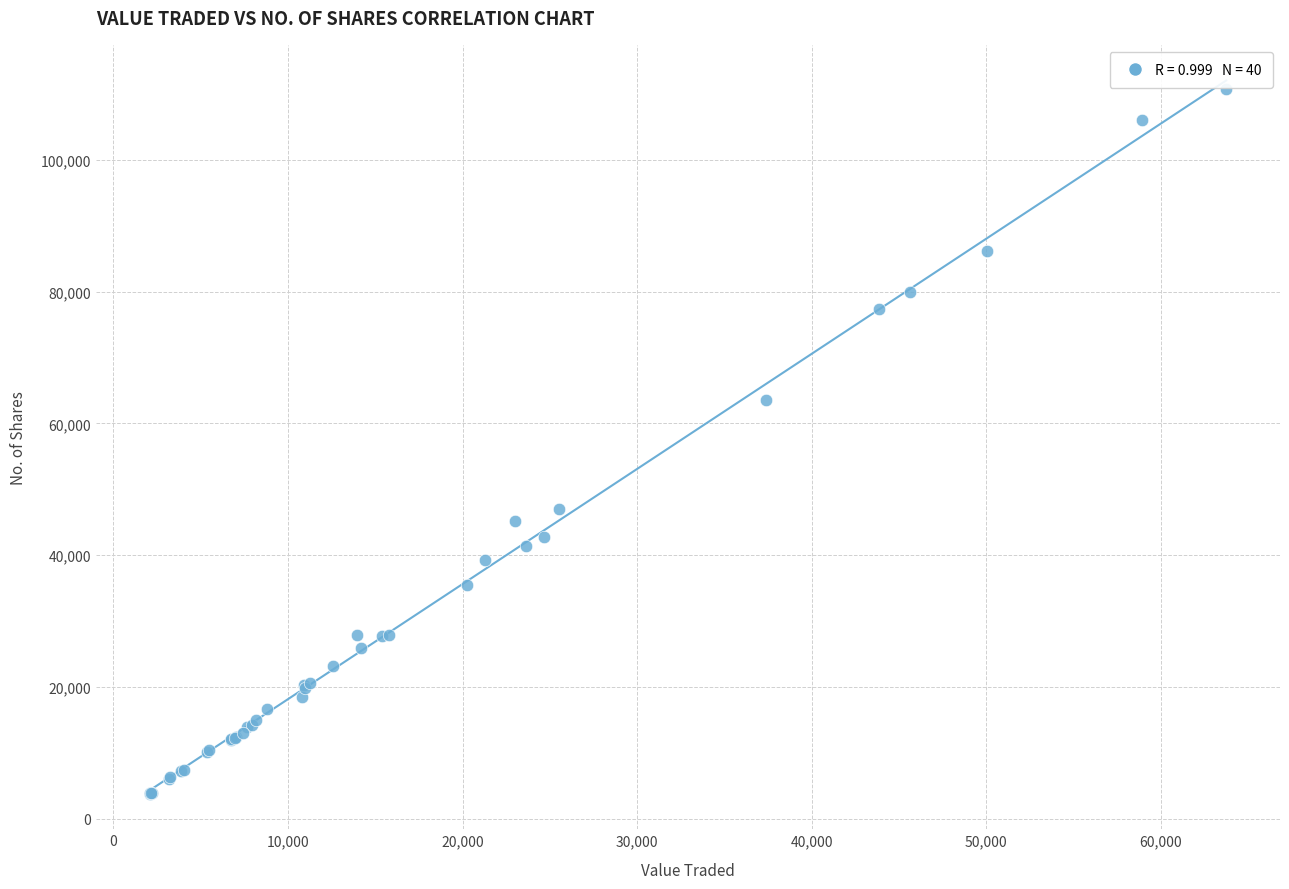

What Y value in the scatter plot is closest to 57309?

63538